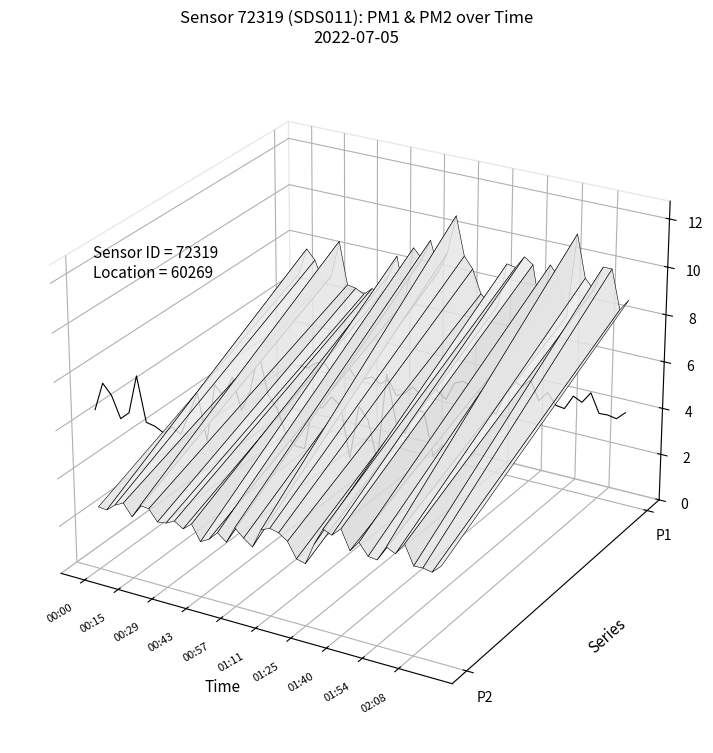

Which series has the largest total across all categories?

P2